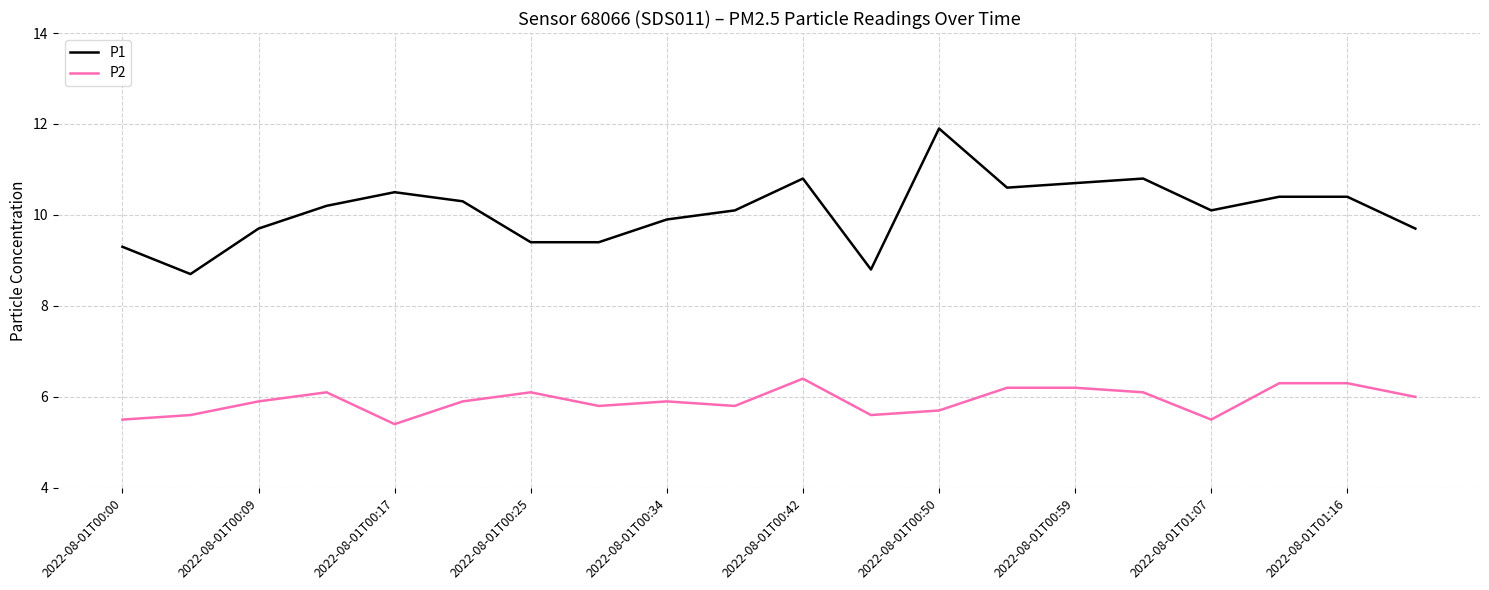

List the series in order of their peak value, highest first.

P1, P2